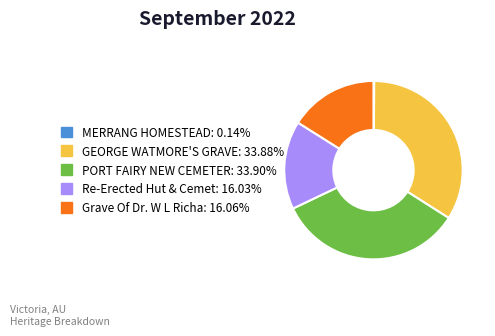

Is there a majority slice in this chart?

No